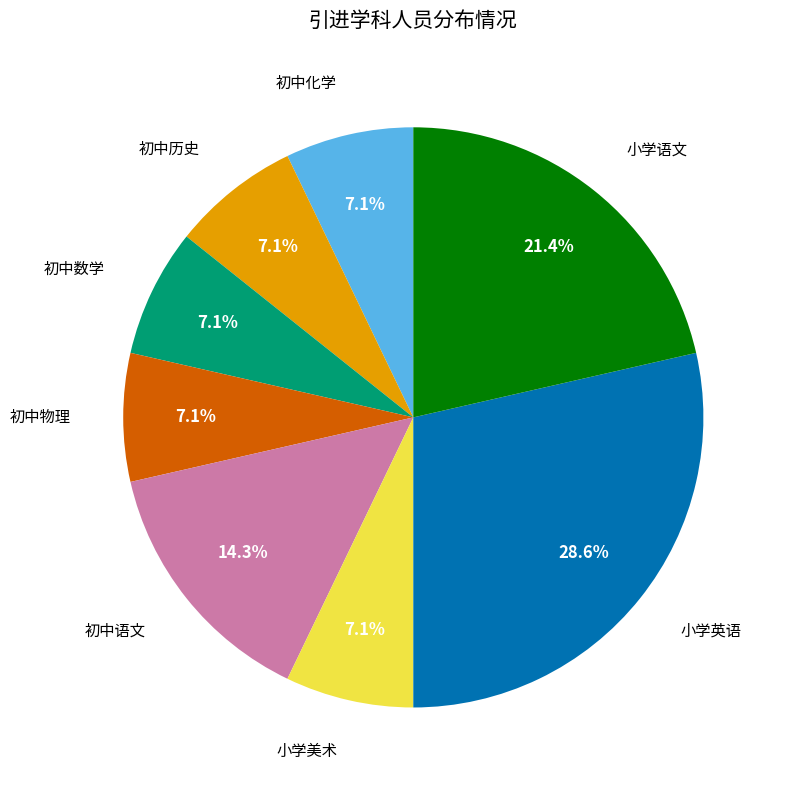

Is it true that 初中数学 is 1% of the pie?

False